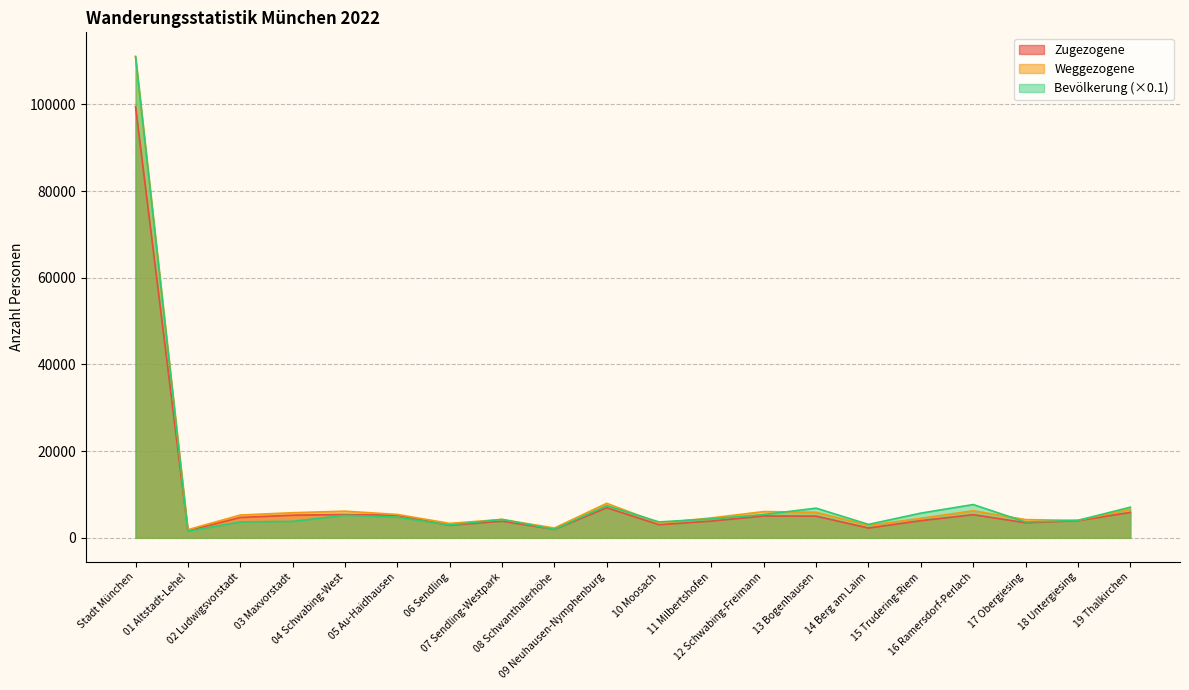

Where is Weggezogene nearest to the value 56437?

09 Neuhausen-Nymphenburg